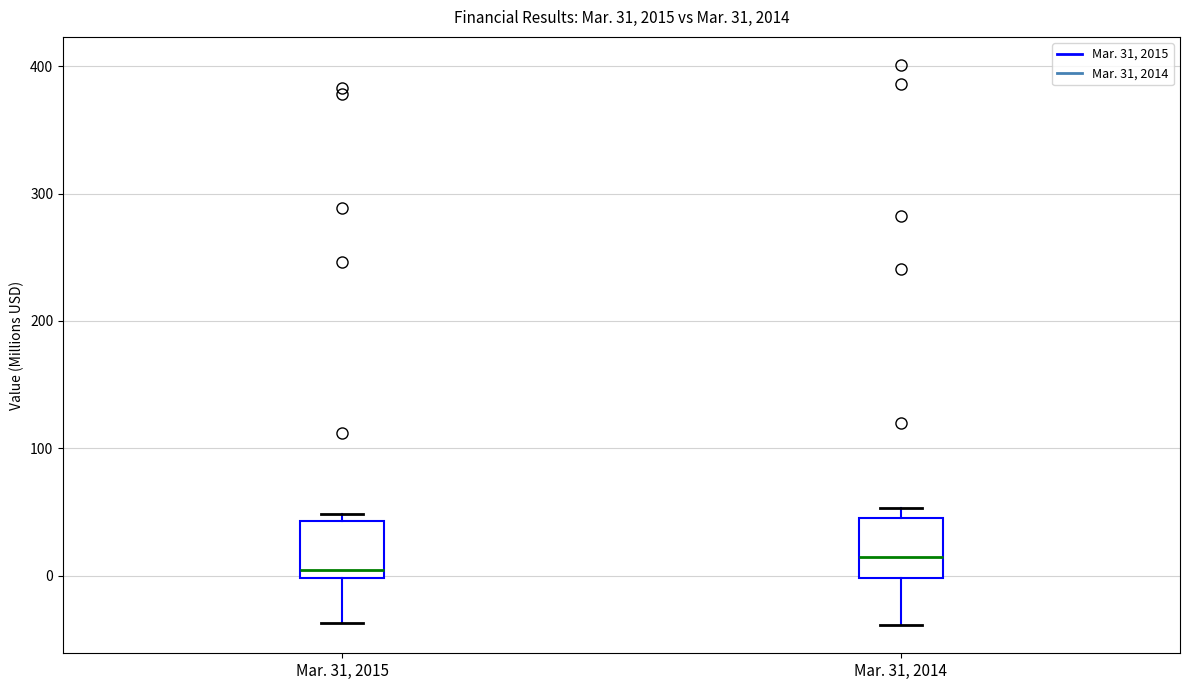

Which box has the lowest median line?

Mar. 31, 2015